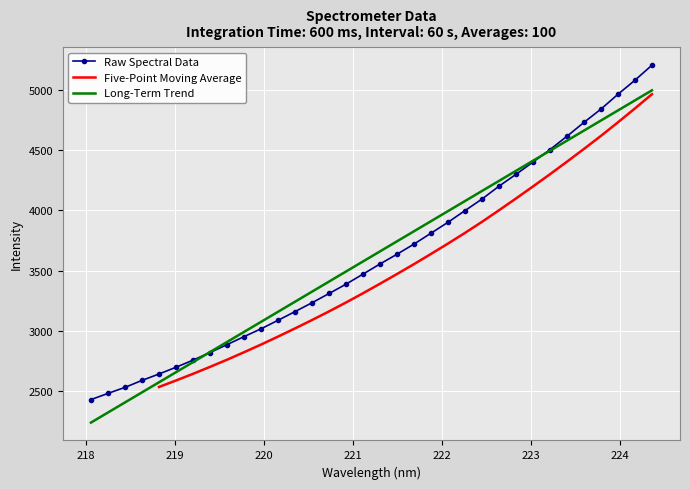

What is the value of the 10th point from the left?

2953.8